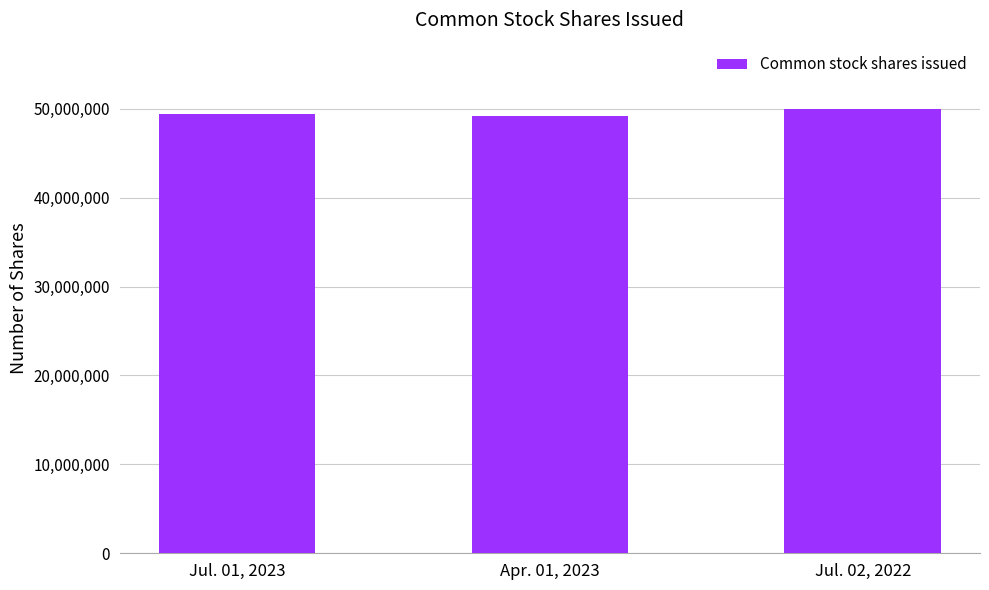

Count the number of categories in the chart.

3